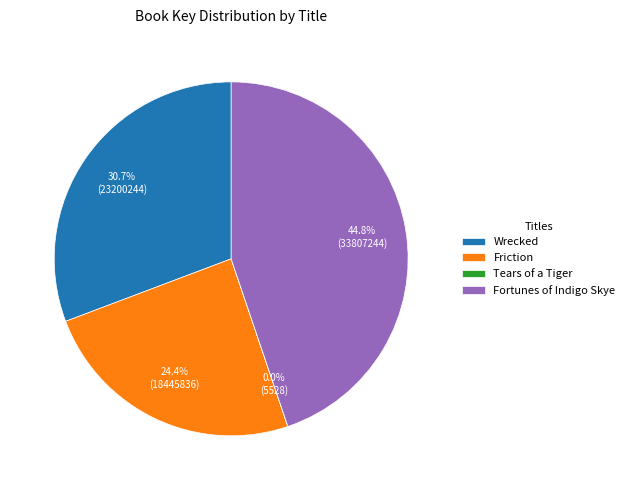

Combined, what portion of the pie is Friction and Wrecked?

55.2%